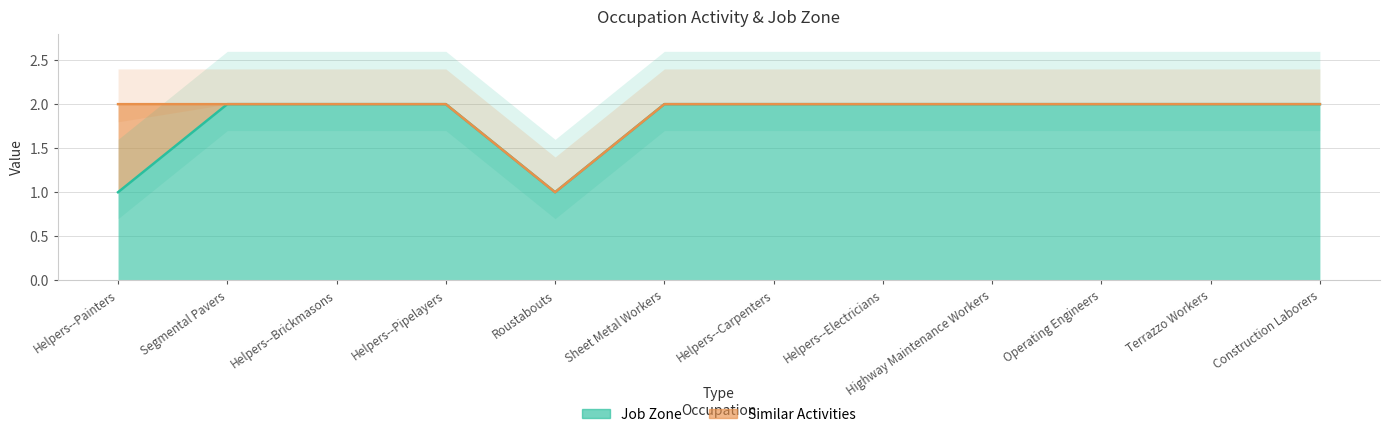

True or false: the data shows 1 at Helpers--Painters.

True